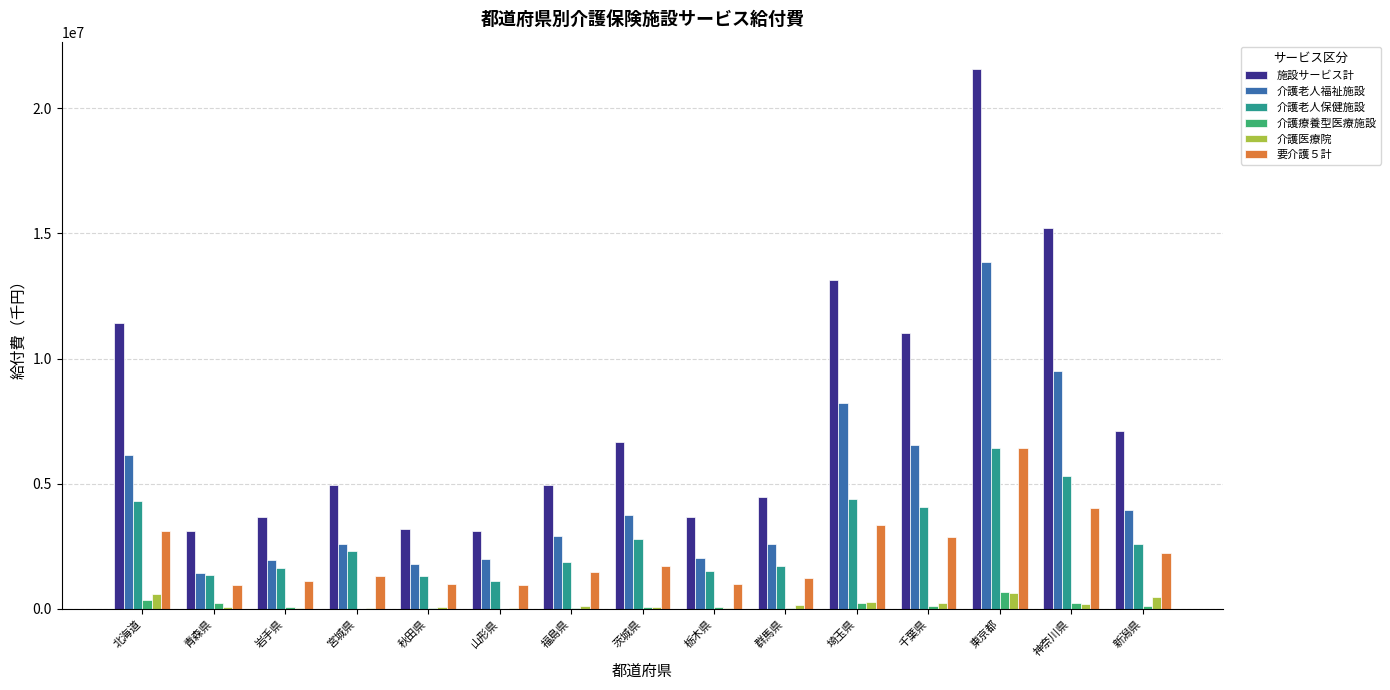

Between 北海道 and 東京都, which series saw the biggest shift?

施設サービス計